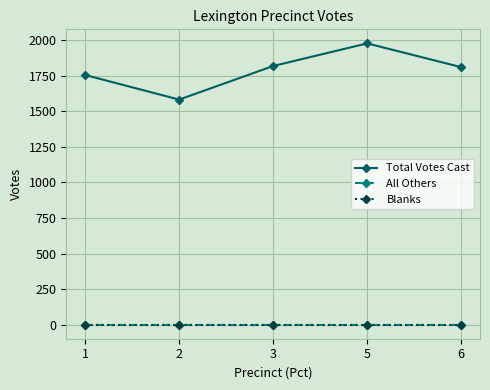

Is this an area chart (filled region under the line)?

No